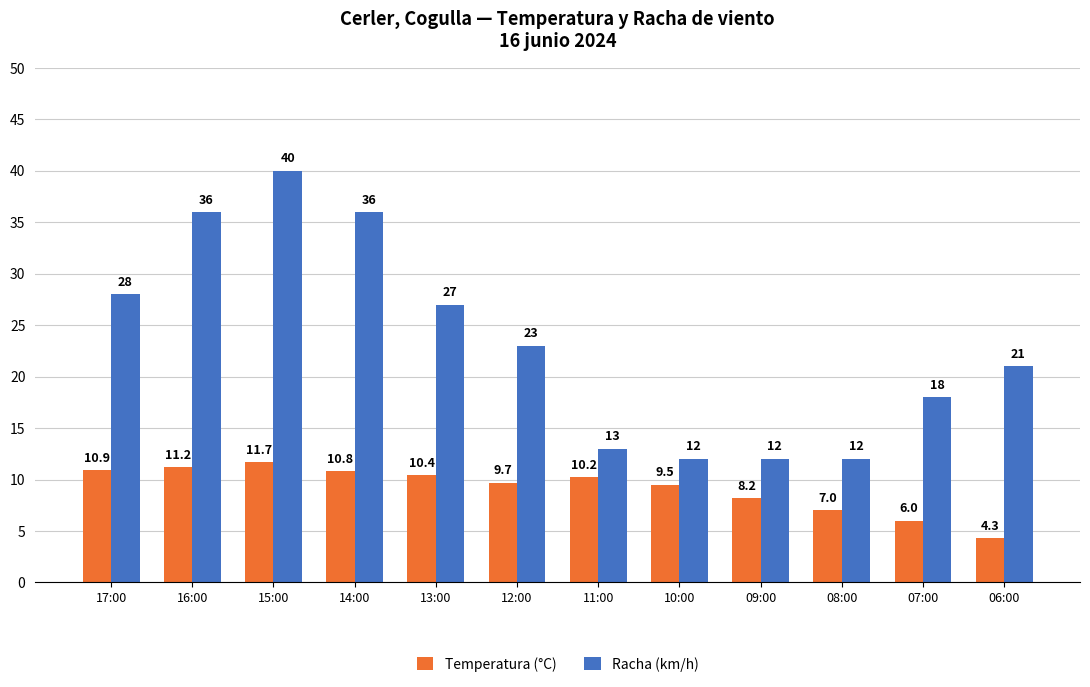

What is the label of the 4th bar from the left?

14:00